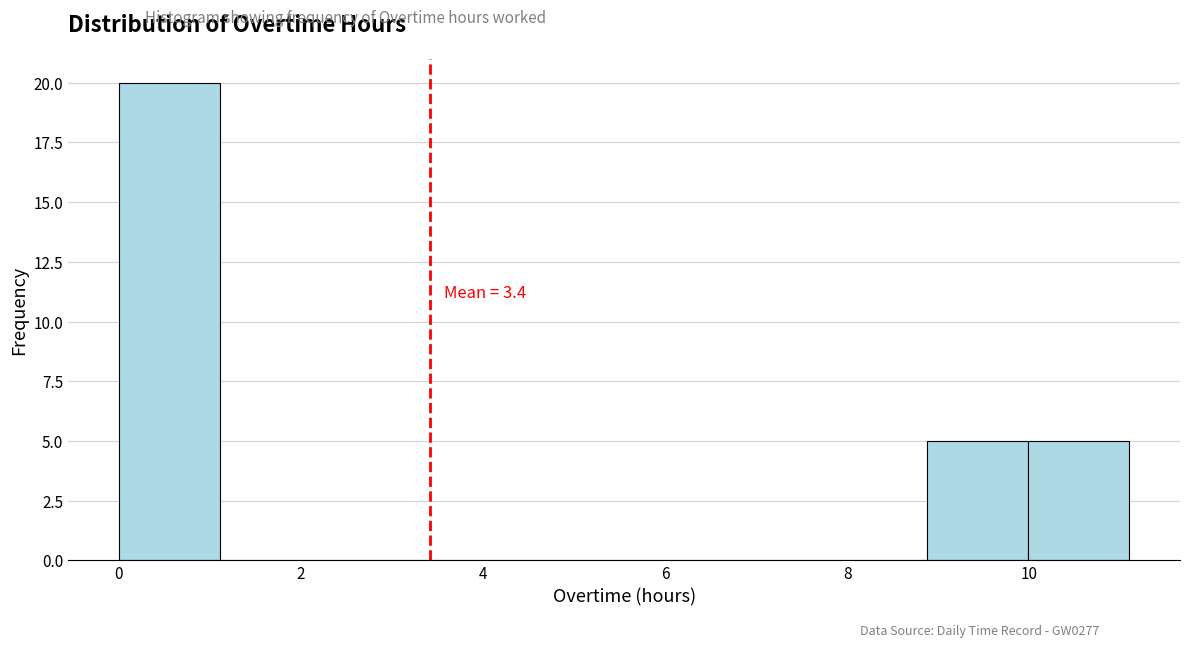

Which range on the x-axis has the tallest bar?

0.0 to 1.2